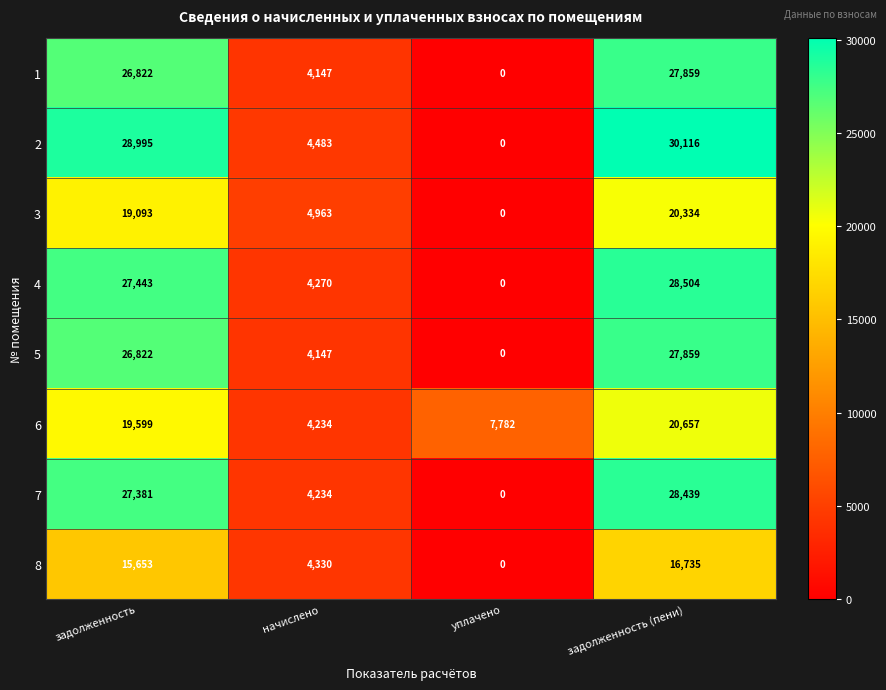

Rank the categories by 3 value from highest to lowest.

задолженность (пени), задолженность, начислено, уплачено